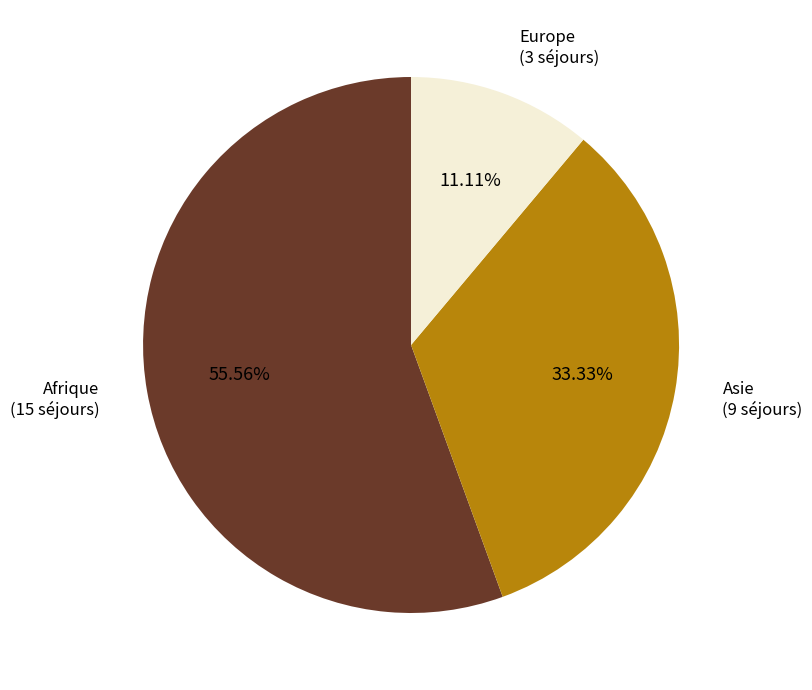

Which has a higher value, Europe or Afrique?

Afrique